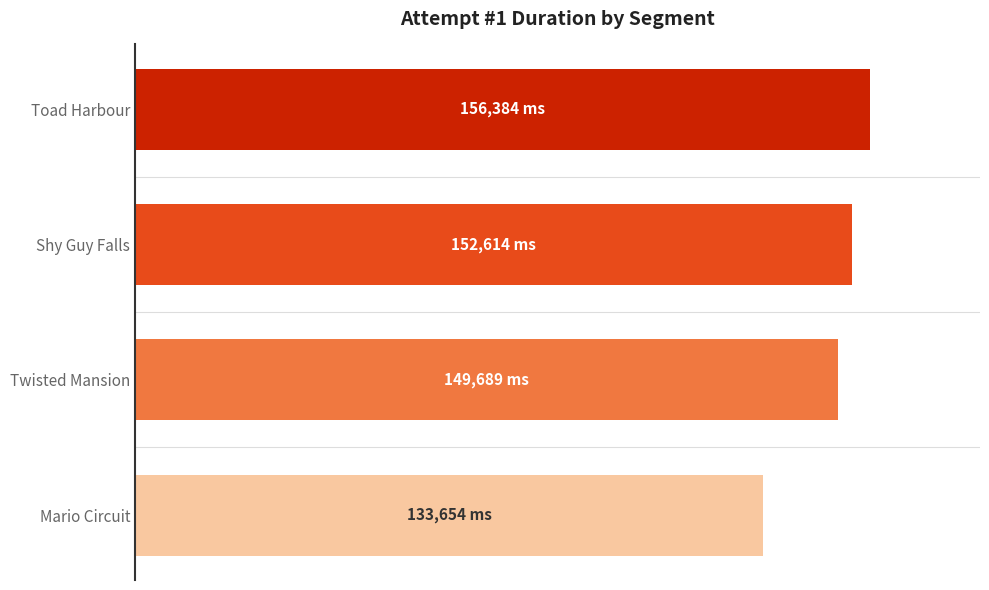

At which label is the value closest to 145019?

Twisted Mansion